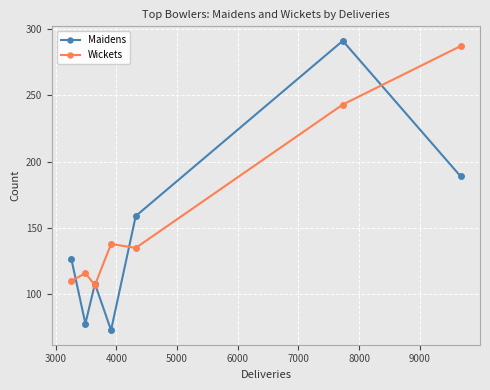

Reading right to left, extract all data points from this chart.

Maidens: 189	291	159	73	108	78	127
Wickets: 287	243	135	138	107	116	110